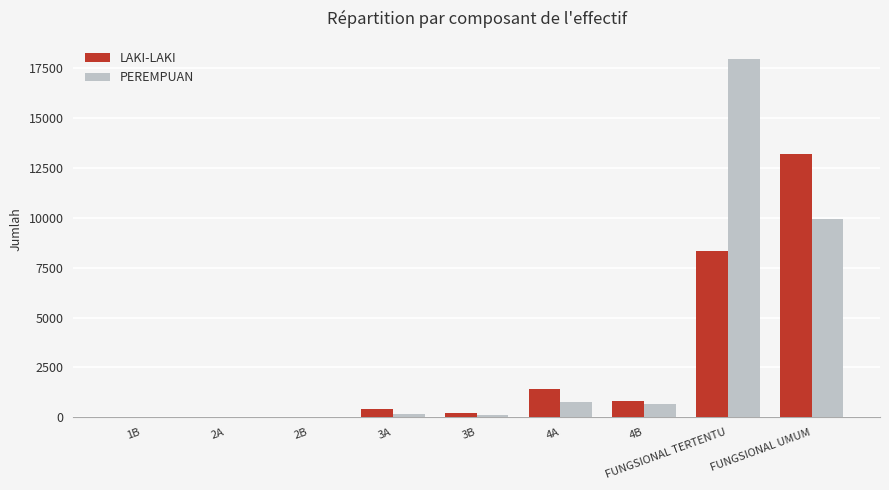

At which label is PEREMPUAN closest to 8996?

FUNGSIONAL UMUM